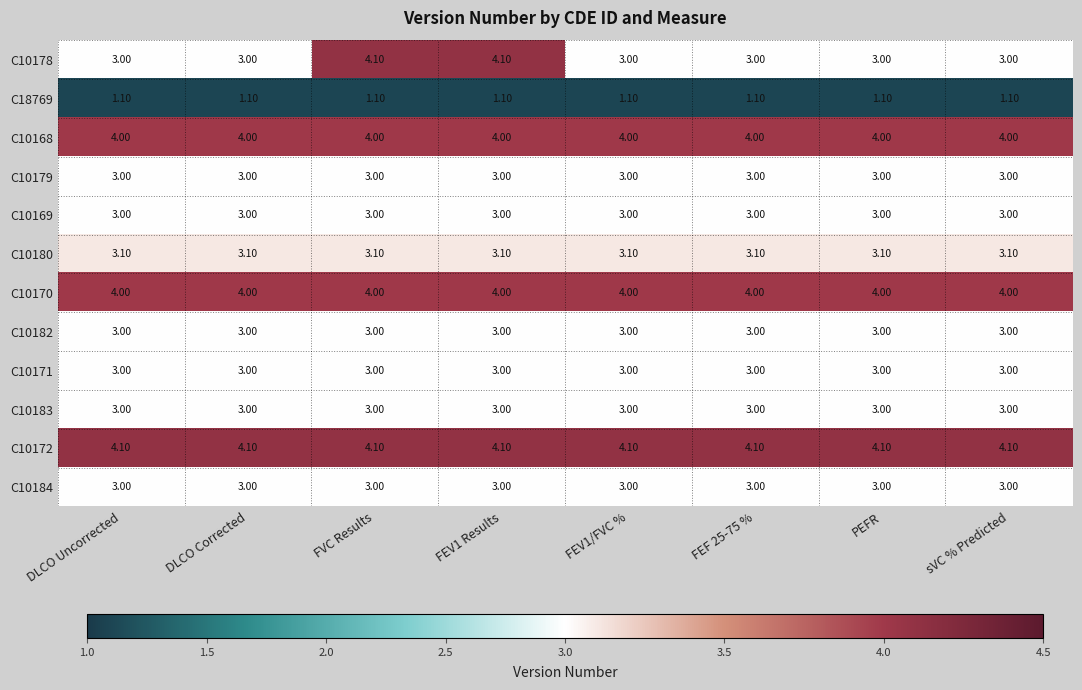

Which series has the largest total across all categories?

C10172